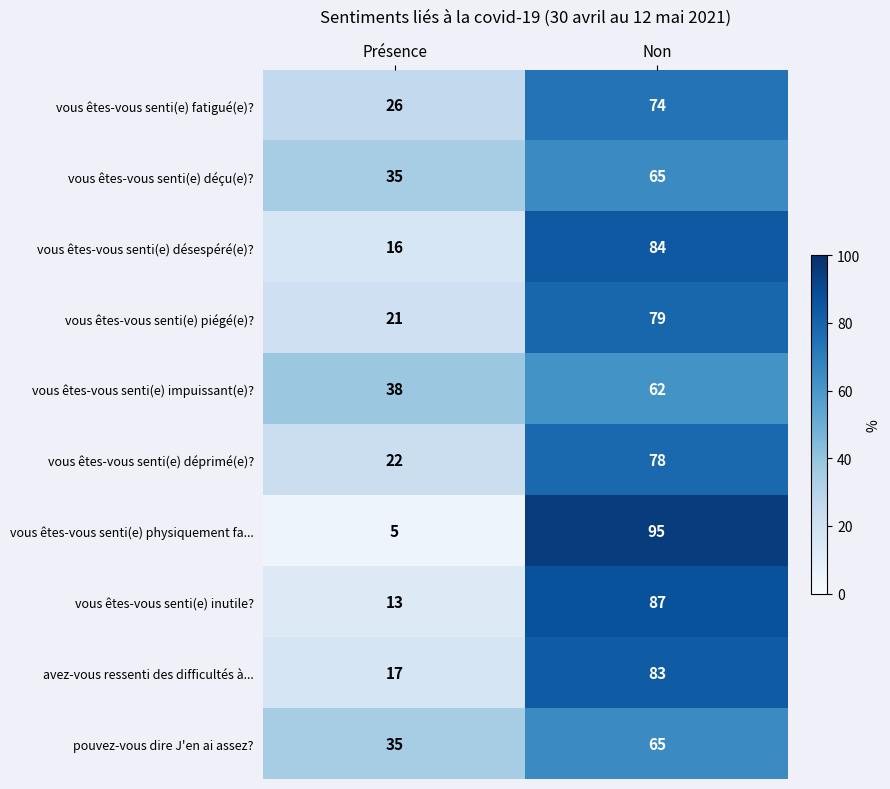

What is the average value of the vous êtes-vous senti(e) déprimé(e)? series?

50